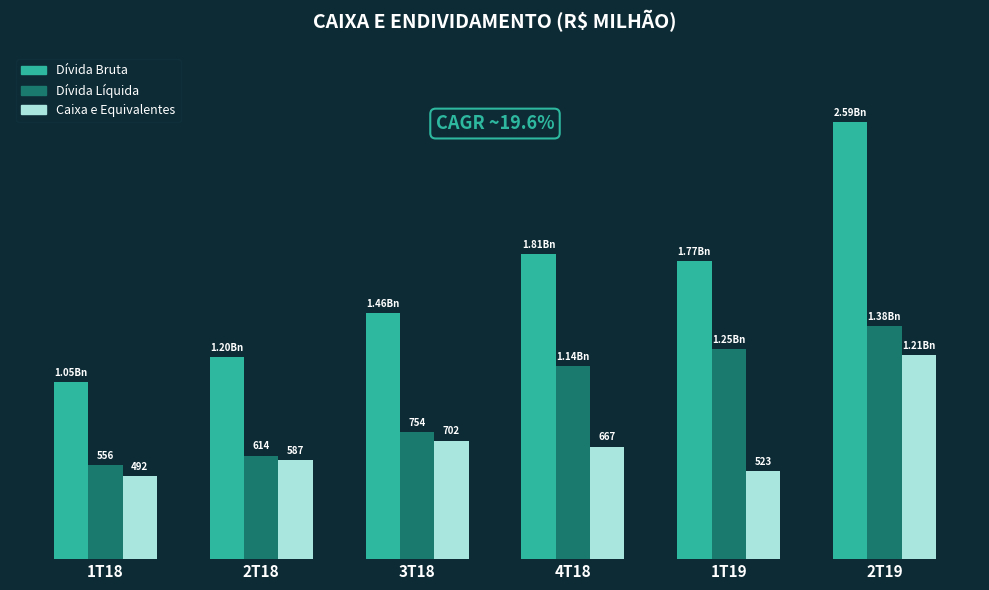

The Dívida Bruta series shows 1200.1 at 2T18. True or false?

True